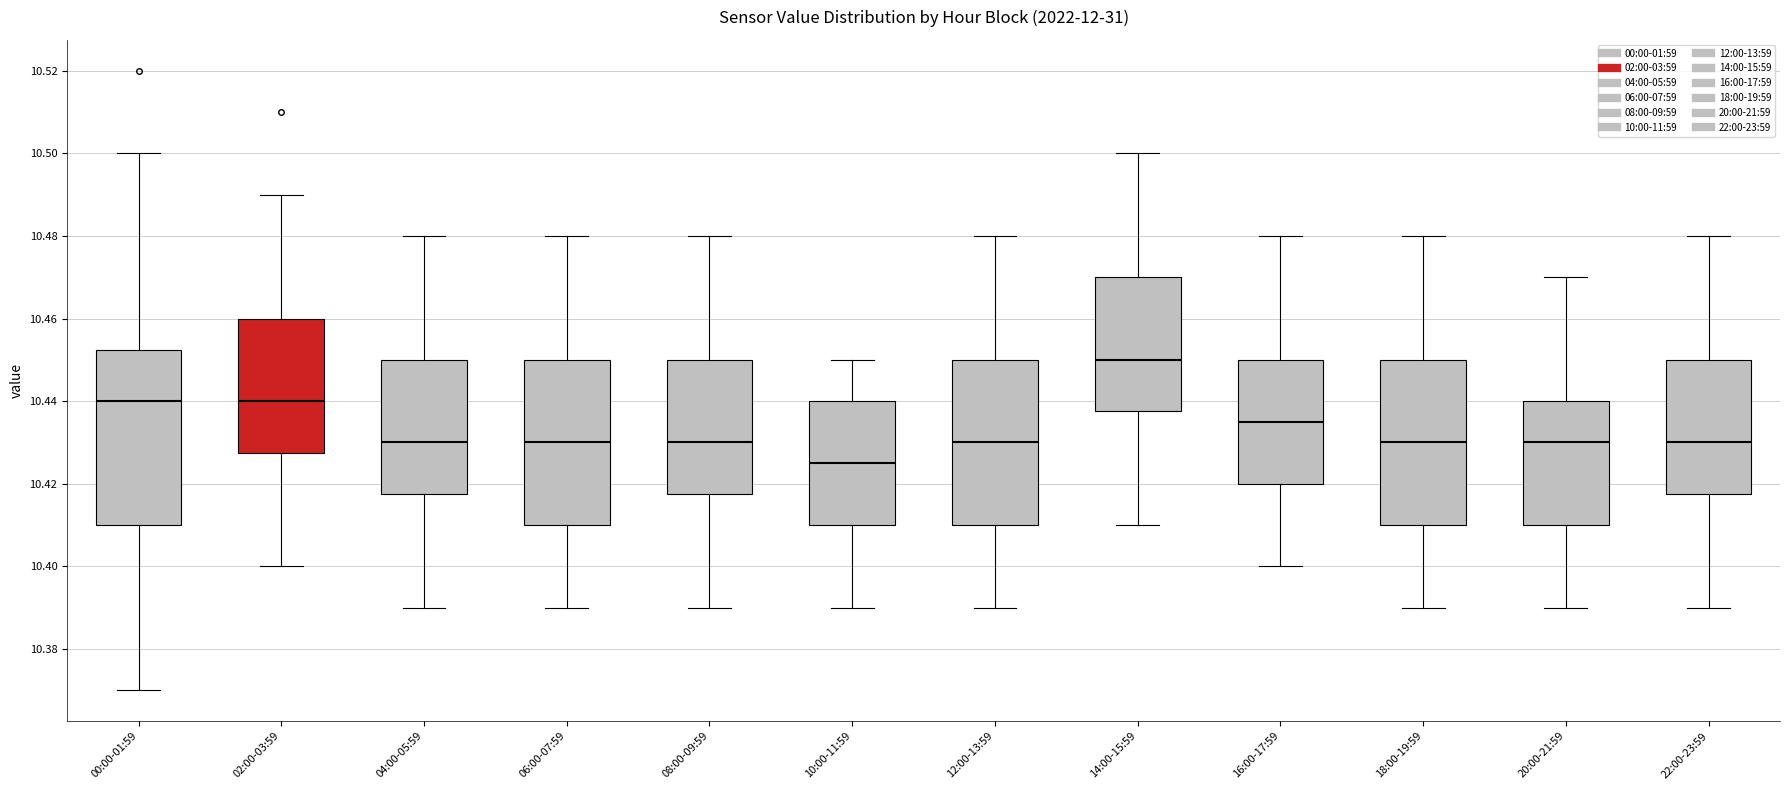

Reading left to right, read every box against the y-axis: the position of its median line, the range the box covers, and the ends of its whiskers. The values are not printed on the chart, so give them approximately, as read against the axis.

00:00-01:59: median 10.440, box 10.410 to 10.452, whiskers 10.370 to 10.500
02:00-03:59: median 10.440, box 10.428 to 10.460, whiskers 10.400 to 10.490
04:00-05:59: median 10.430, box 10.418 to 10.450, whiskers 10.390 to 10.480
06:00-07:59: median 10.430, box 10.410 to 10.450, whiskers 10.390 to 10.480
08:00-09:59: median 10.430, box 10.418 to 10.450, whiskers 10.390 to 10.480
10:00-11:59: median 10.426, box 10.410 to 10.440, whiskers 10.390 to 10.450
12:00-13:59: median 10.430, box 10.410 to 10.450, whiskers 10.390 to 10.480
14:00-15:59: median 10.450, box 10.438 to 10.470, whiskers 10.410 to 10.500
16:00-17:59: median 10.436, box 10.420 to 10.450, whiskers 10.400 to 10.480
18:00-19:59: median 10.430, box 10.410 to 10.450, whiskers 10.390 to 10.480
20:00-21:59: median 10.430, box 10.410 to 10.440, whiskers 10.390 to 10.470
22:00-23:59: median 10.430, box 10.418 to 10.450, whiskers 10.390 to 10.480